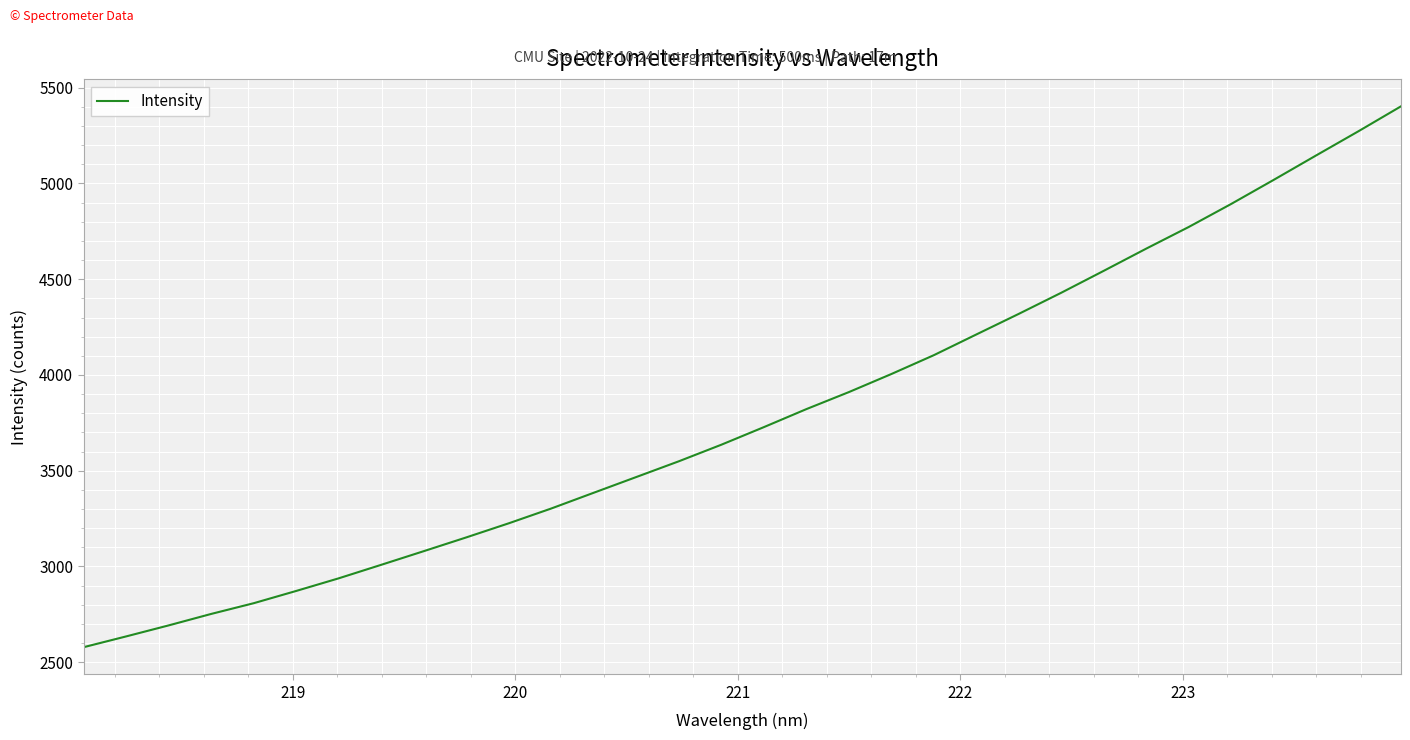

What is the difference between the maximum and second lowest values?

2768.2